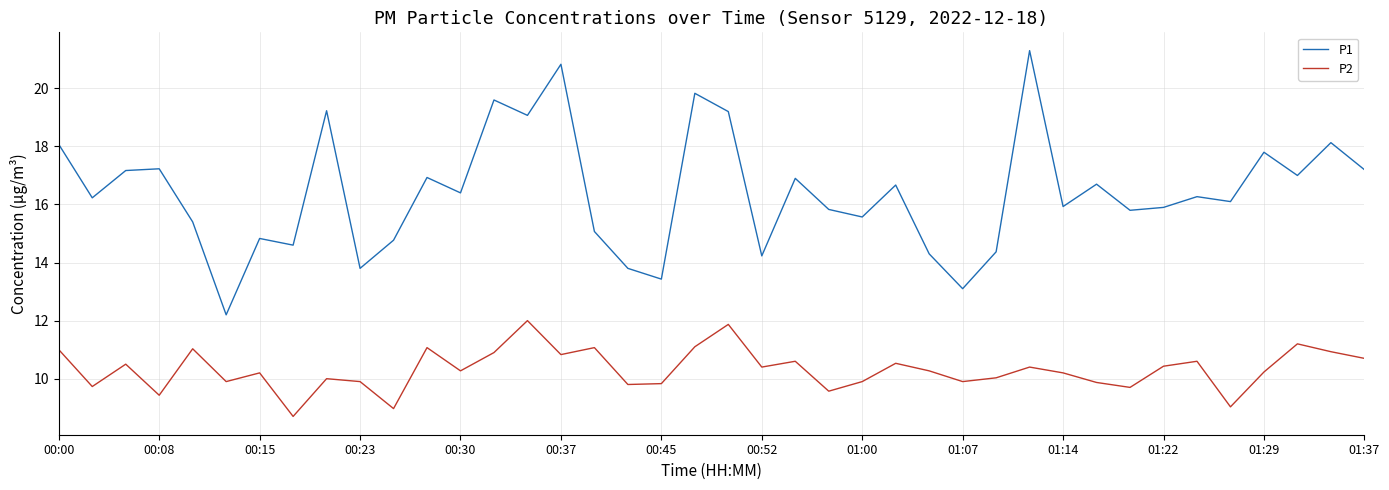

Which series has the largest total across all categories?

P1